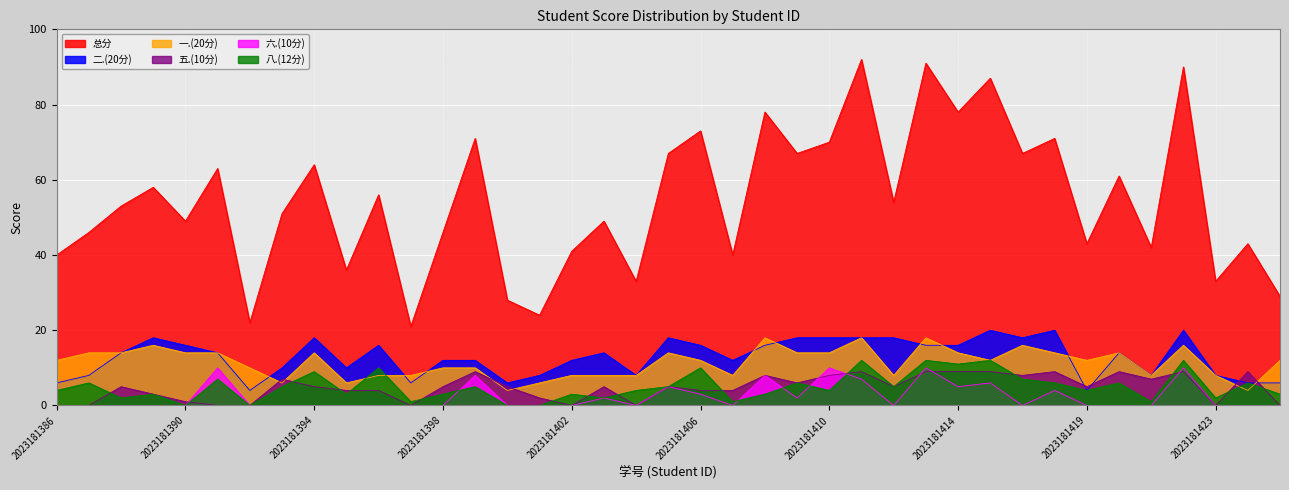

What is the spread (max minus min) of values at 2023181422?

81